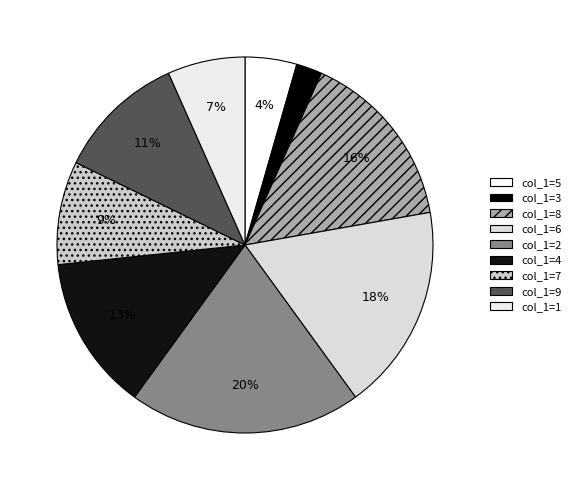

How many segments does this pie chart have?

9